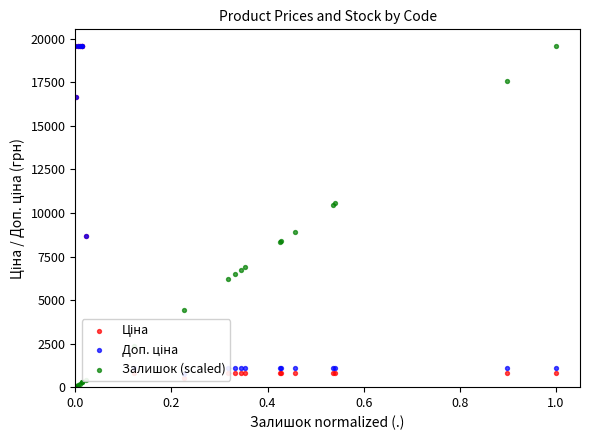

Which series has the largest total across all categories?

Доп. ціна